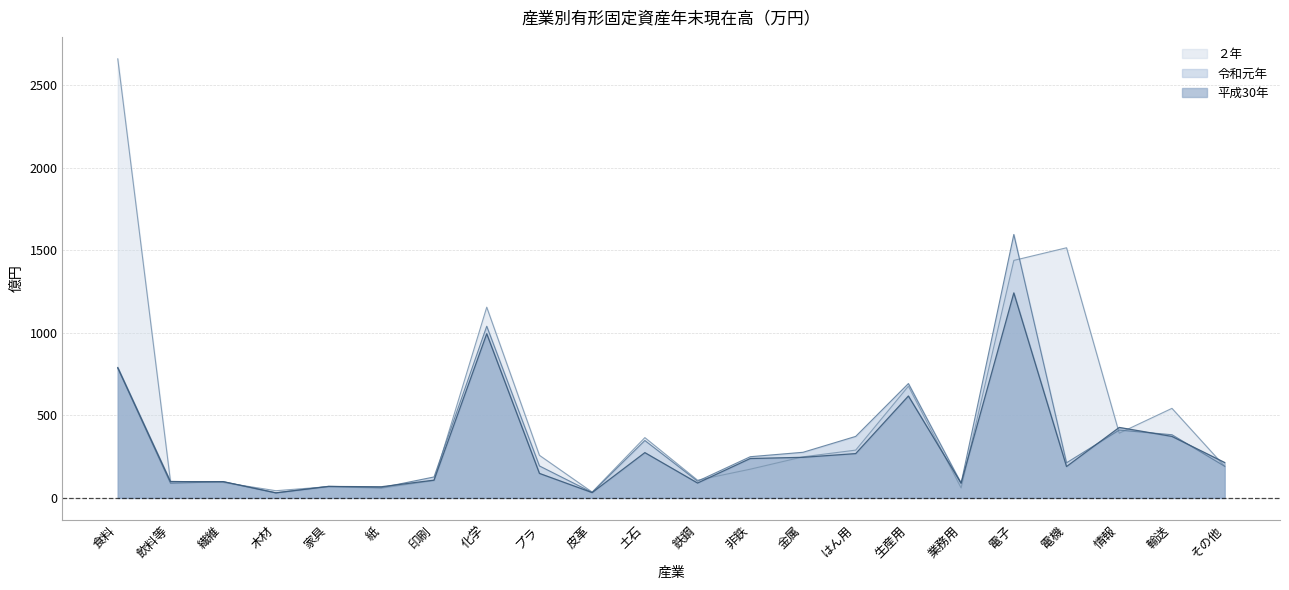

What is the sum of all 平成30年 values?

6707.4